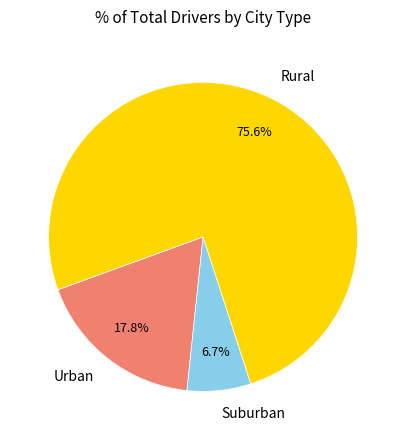

Rank the categories by value from highest to lowest.

Rural, Urban, Suburban